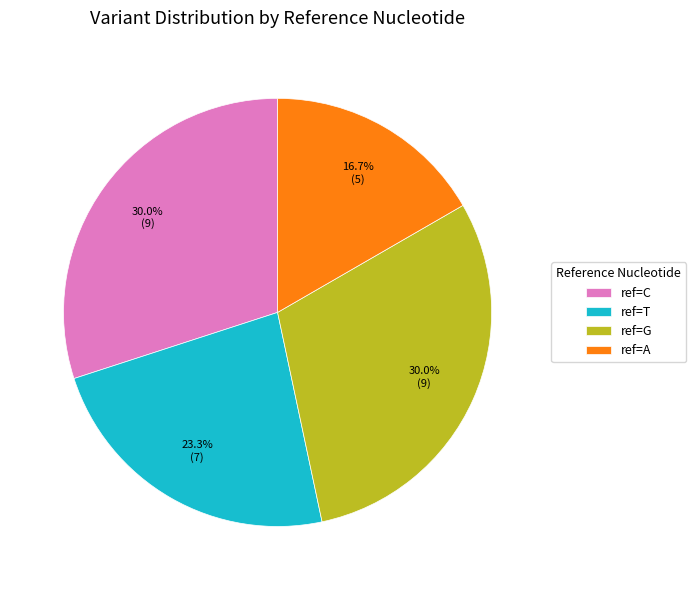

Does any single category account for the majority?

No